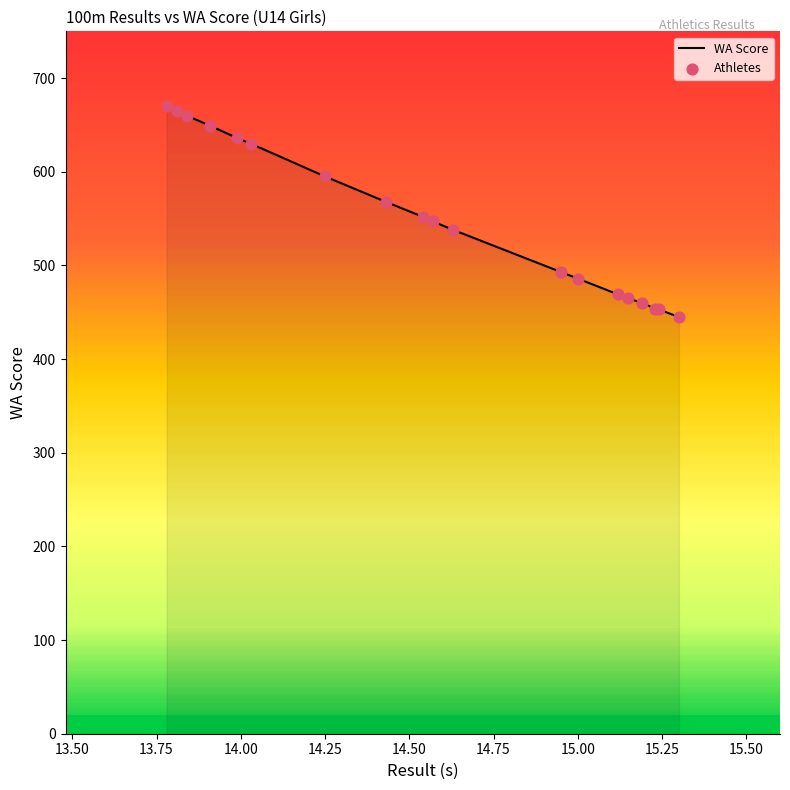

Is the value of WA Score at 15 greater than the value of Athletes at 15.00?

No